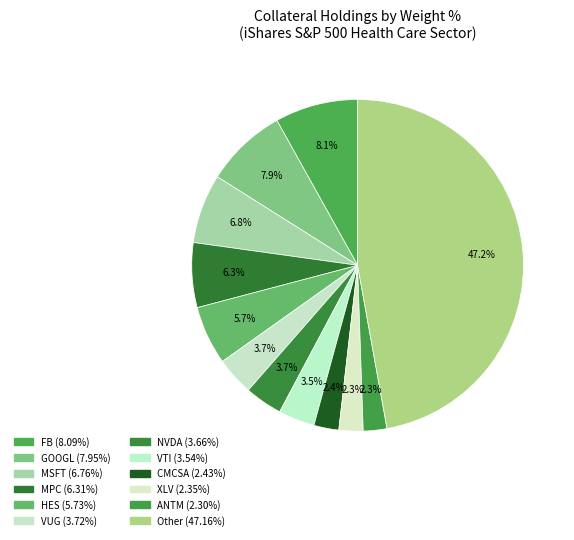

True or false: VUG accounts for 1% of the total.

False